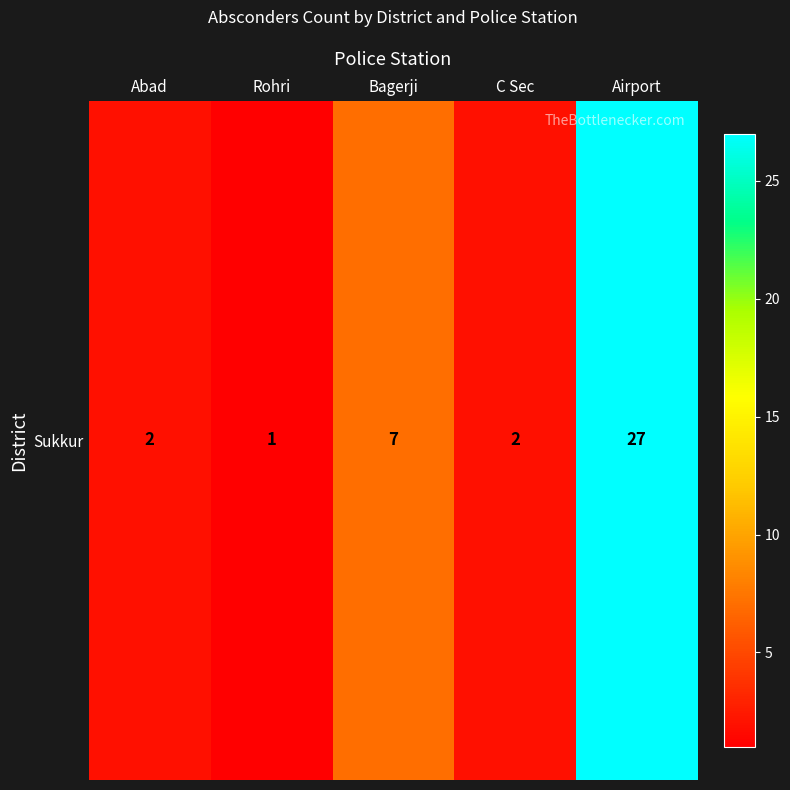

What is the change in value from Bagerji to C Sec?

-5